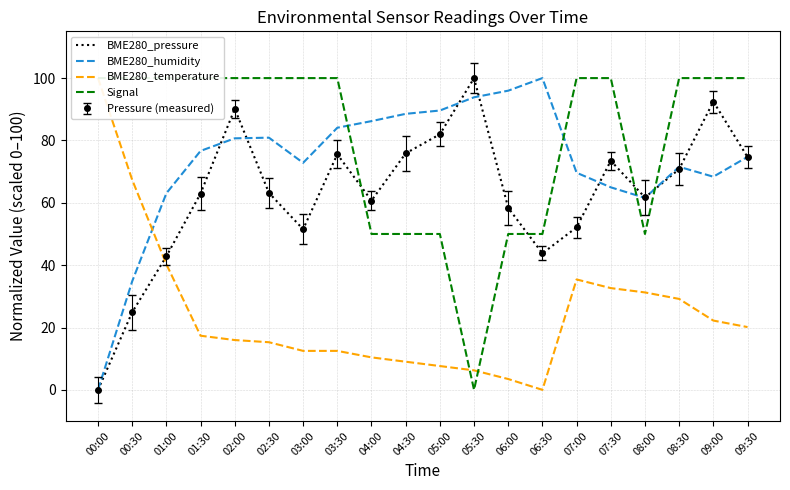

Where is Signal nearest to the value 50?

04:00